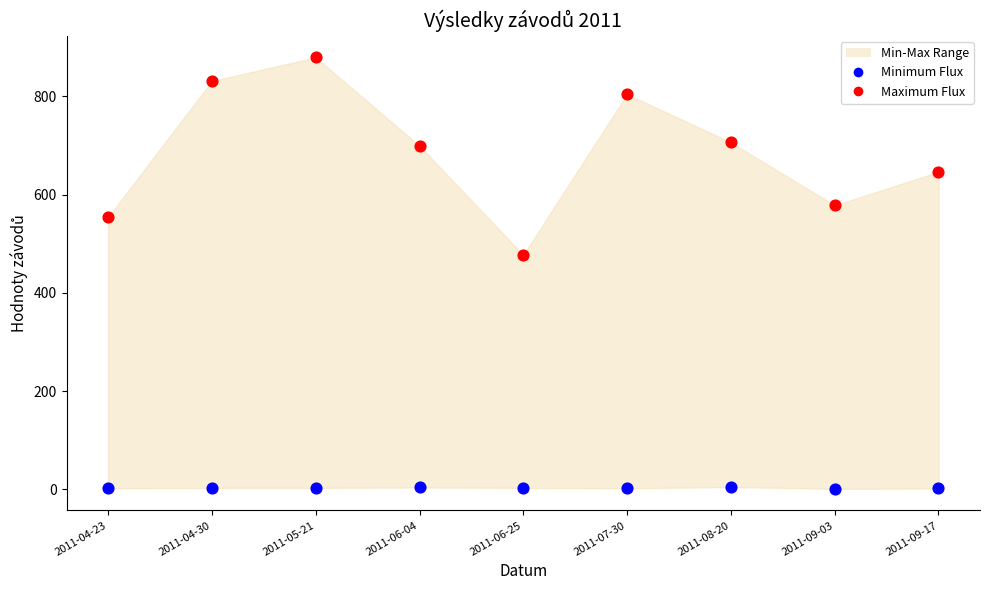

Across all data points, what is the range of Y values (max minus min)?

878